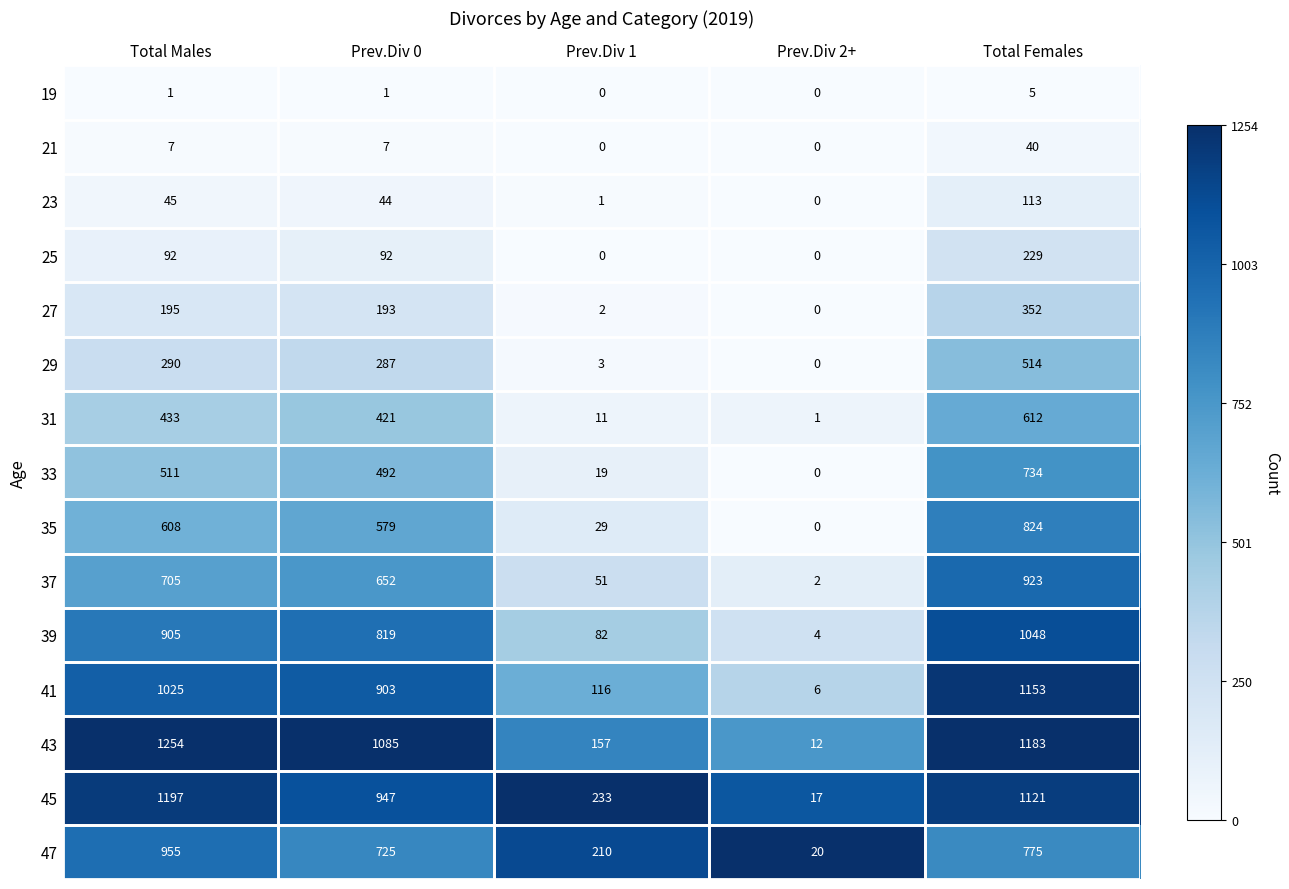

Which series has the largest total across all categories?

43